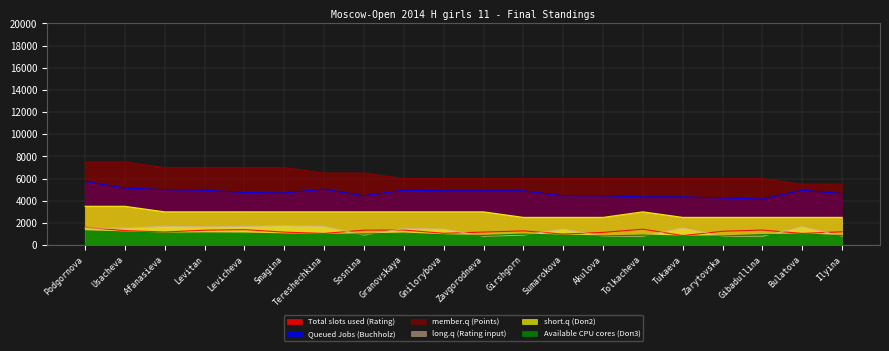

What is the average value of the short.q (Doп2) series?

2850